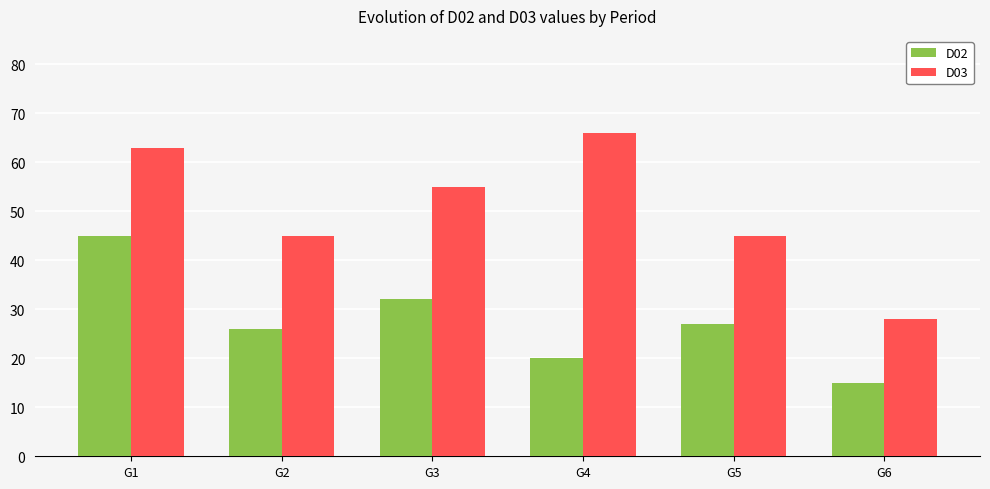

What value does the D03 series have at G5, to the nearest 5?

45